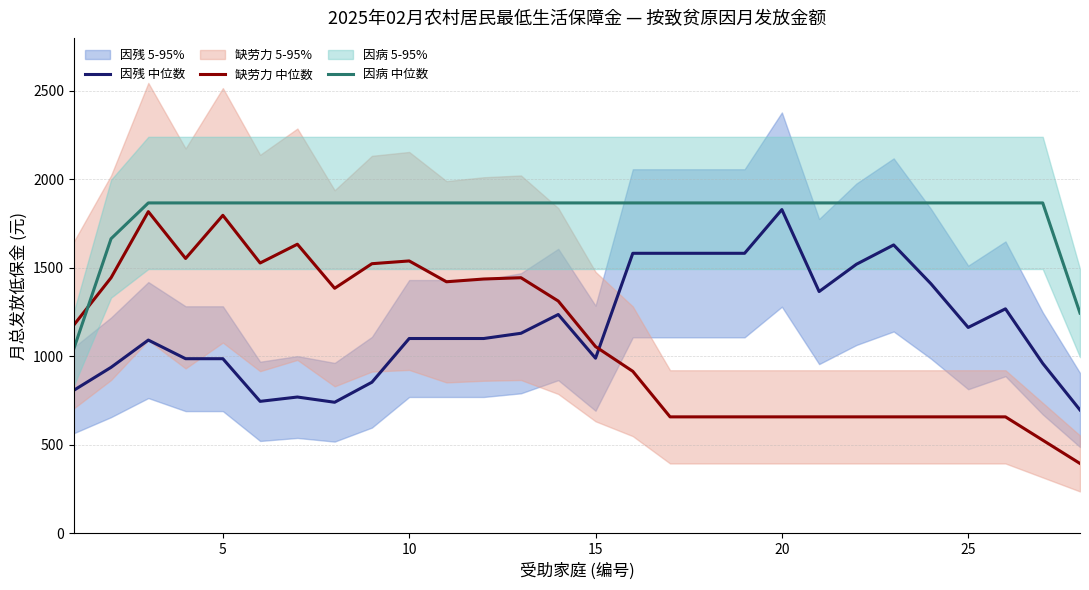

What is the value of the 缺劳力 中位数 point at the 17th from the left?

658.0